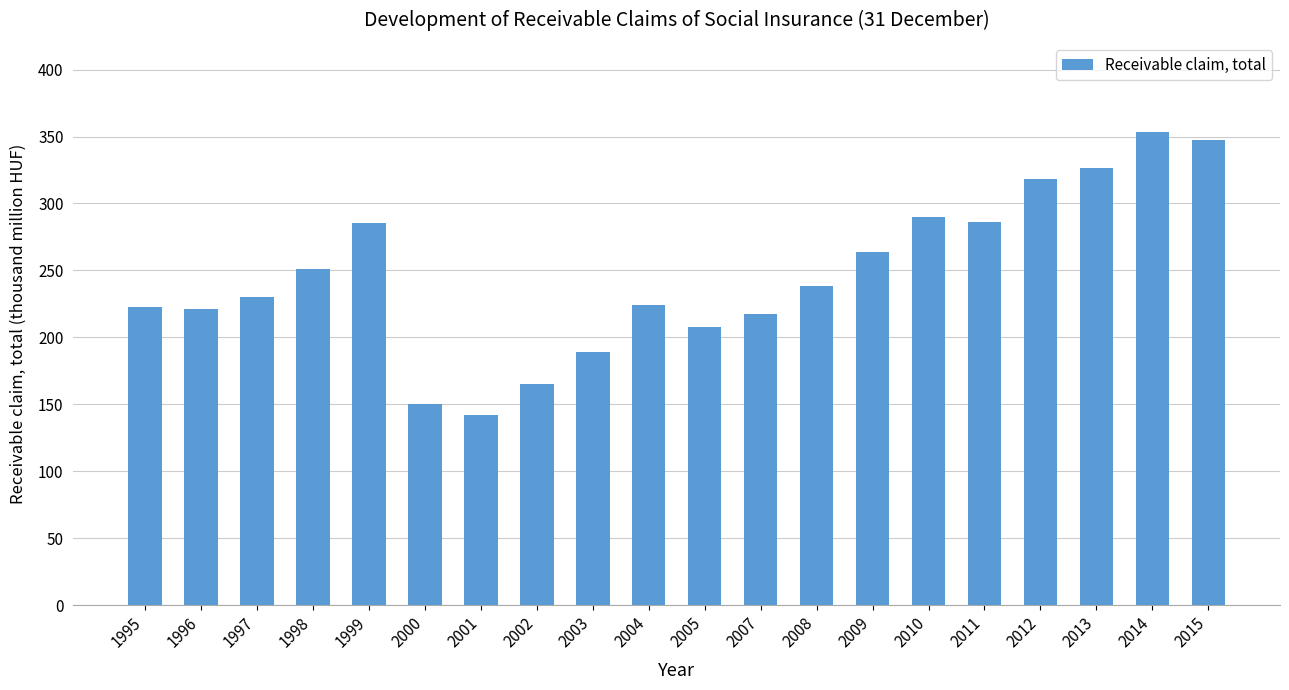

Where does the data first go above 238?

1998